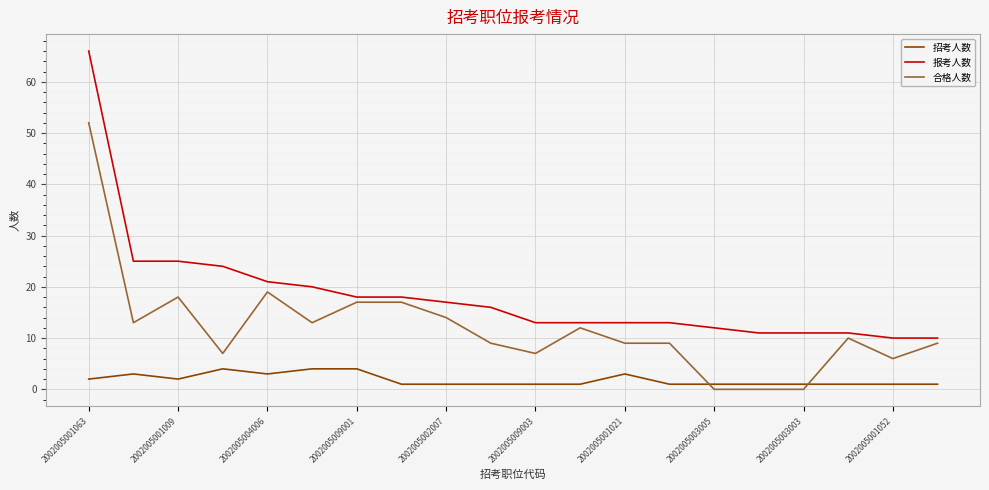

Which series has the widest spread of values?

报考人数